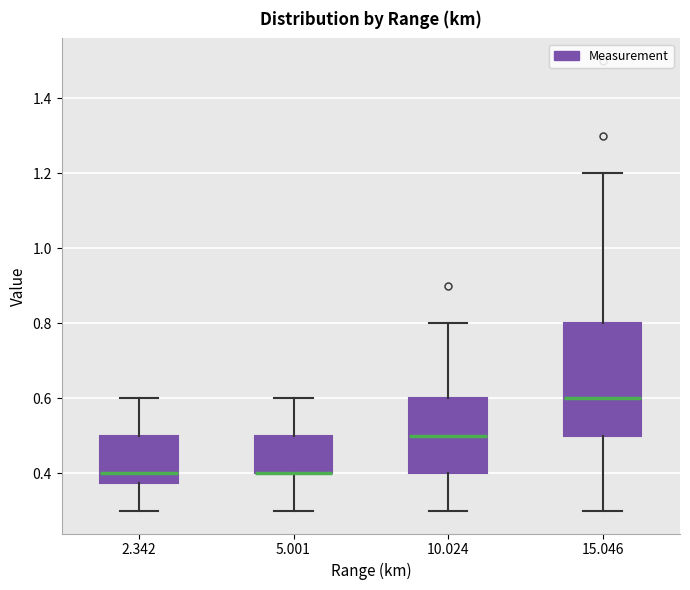

Reading left to right, read every box against the y-axis: the position of its median line, the range the box covers, and the ends of its whiskers. The values are not printed on the chart, so give them approximately, as read against the axis.

2.342: median 0.40, box 0.38 to 0.50, whiskers 0.30 to 0.60
5.001: median 0.40 (drawn on the box's lower edge), box 0.40 to 0.50, whiskers 0.30 to 0.60
10.024: median 0.50, box 0.40 to 0.60, whiskers 0.30 to 0.80
15.046: median 0.60, box 0.50 to 0.80, whiskers 0.30 to 1.20